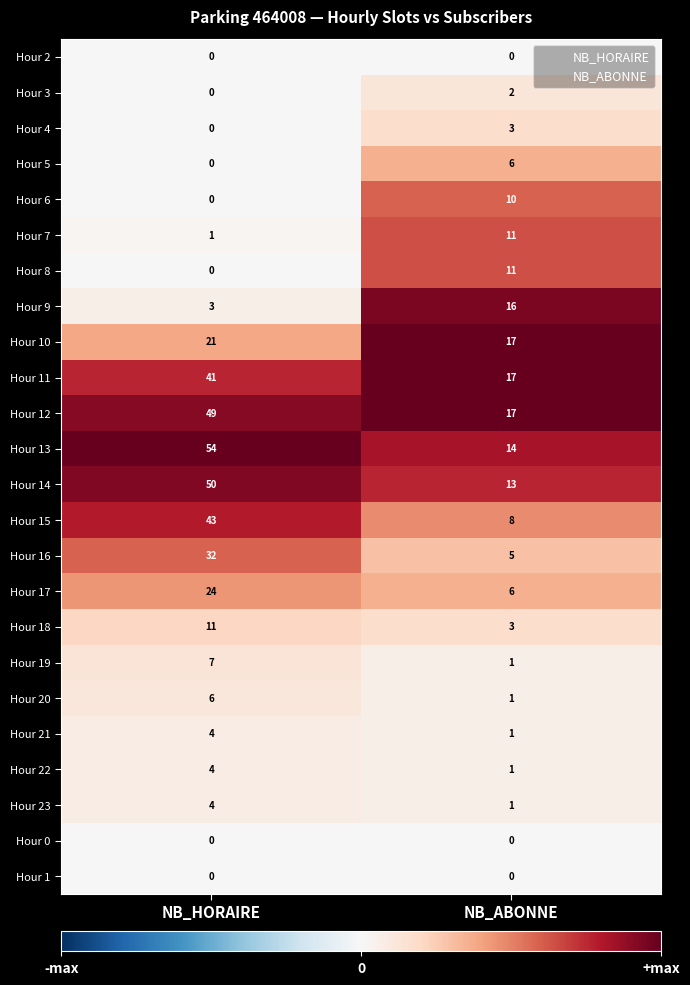

How many series are shown in this chart?

24